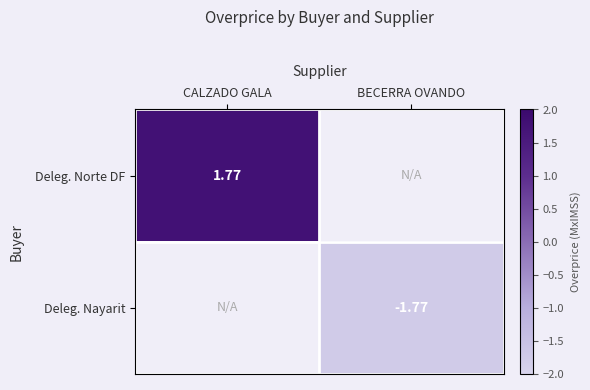

Rank the series by their maximum value, from highest to lowest.

Deleg. Norte DF, Deleg. Nayarit